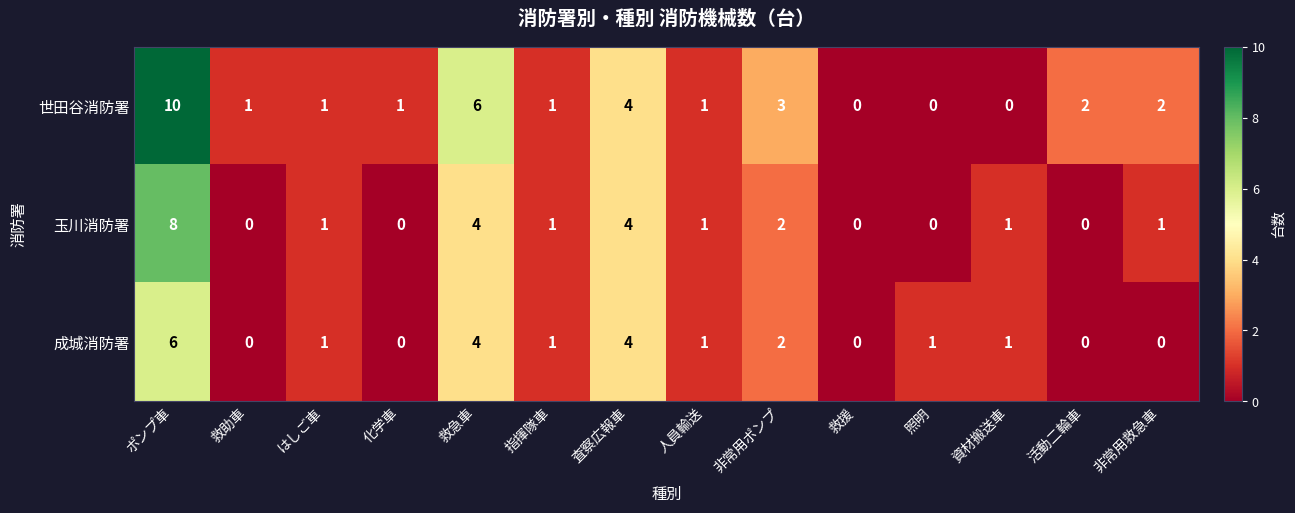

What is the greatest value displayed?

10